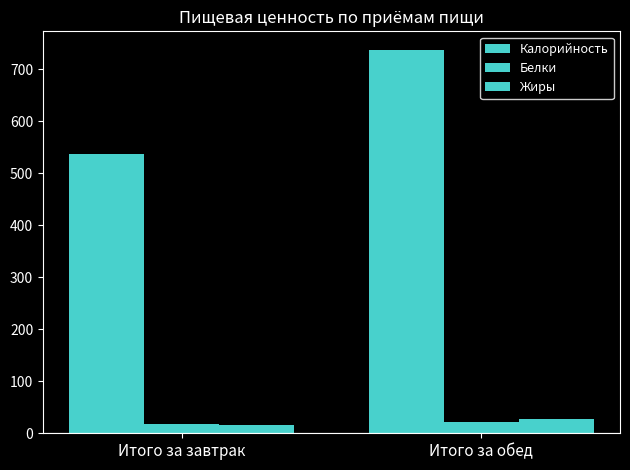

What is the highest value of the Белки series?

22.4